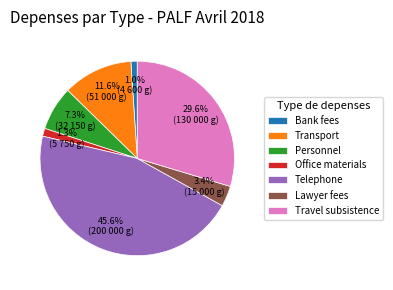

Is Telephone the majority of the pie?

No